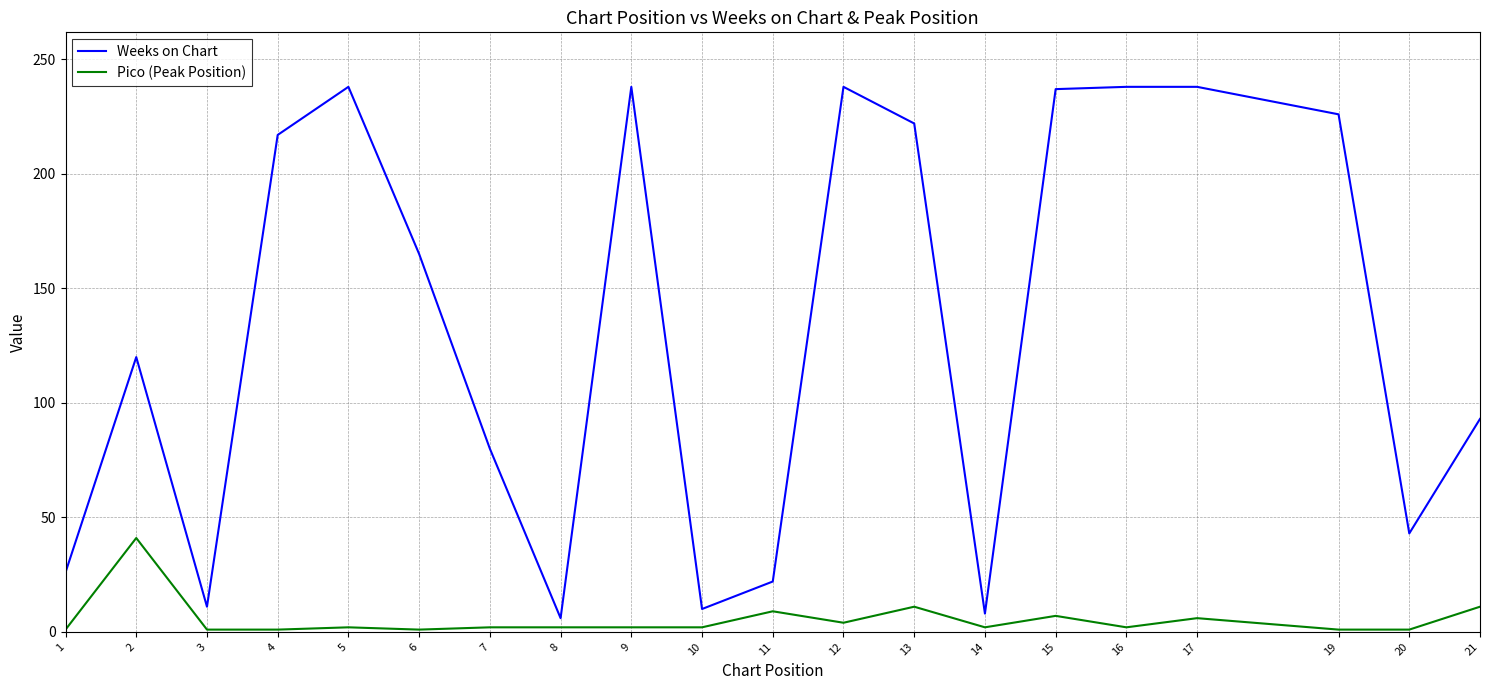

Which series has the widest spread of values?

Weeks on Chart